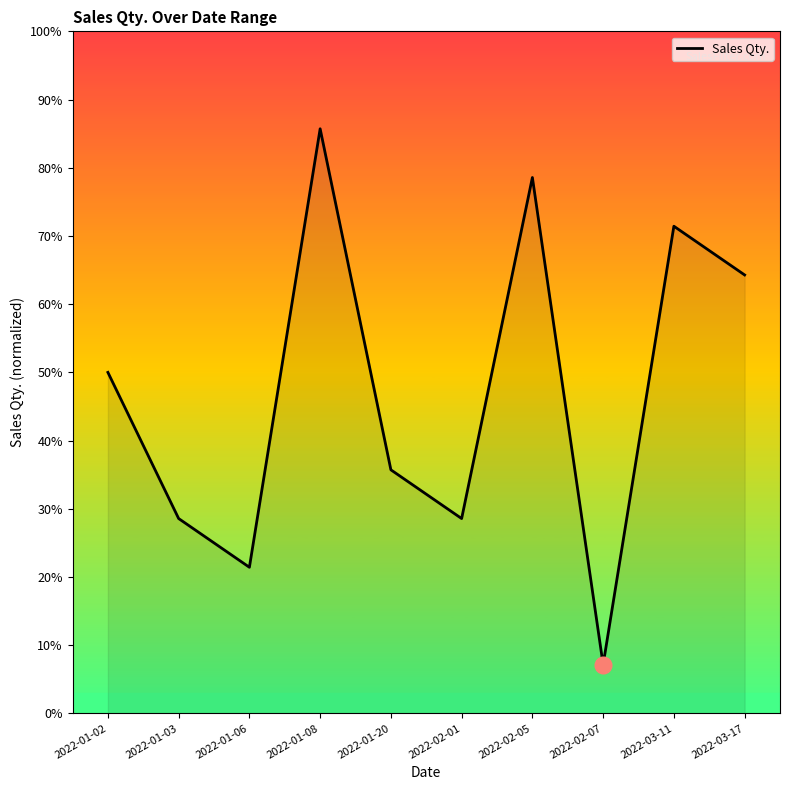

Does the chart have visible grid lines?

No